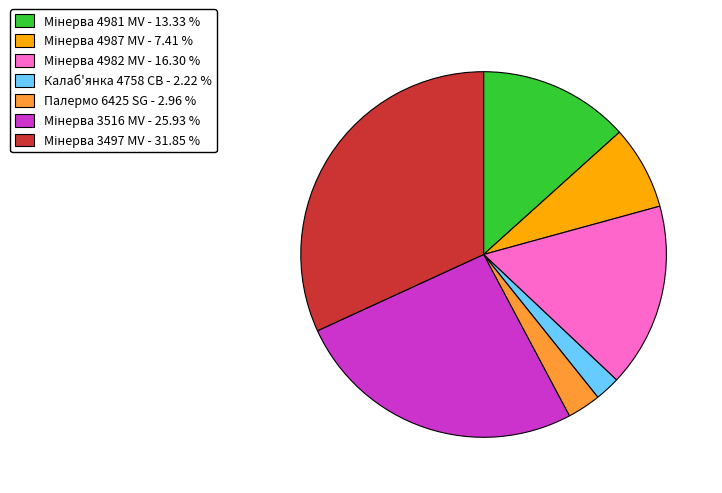

Is there a majority slice in this chart?

No